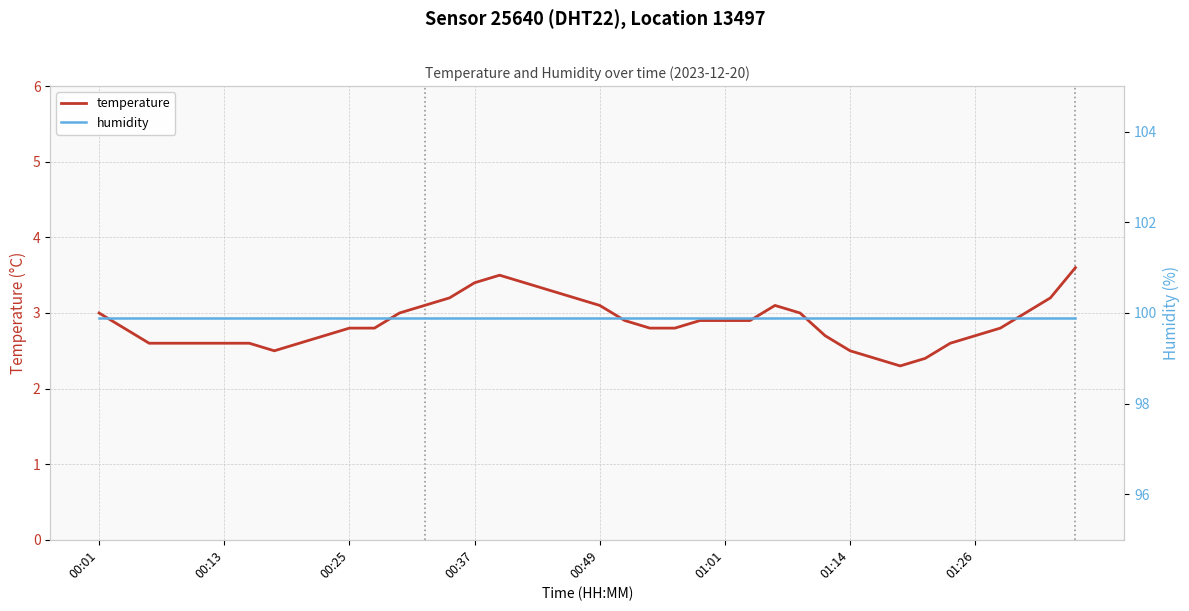

What is the minimum value for temperature?

2.3